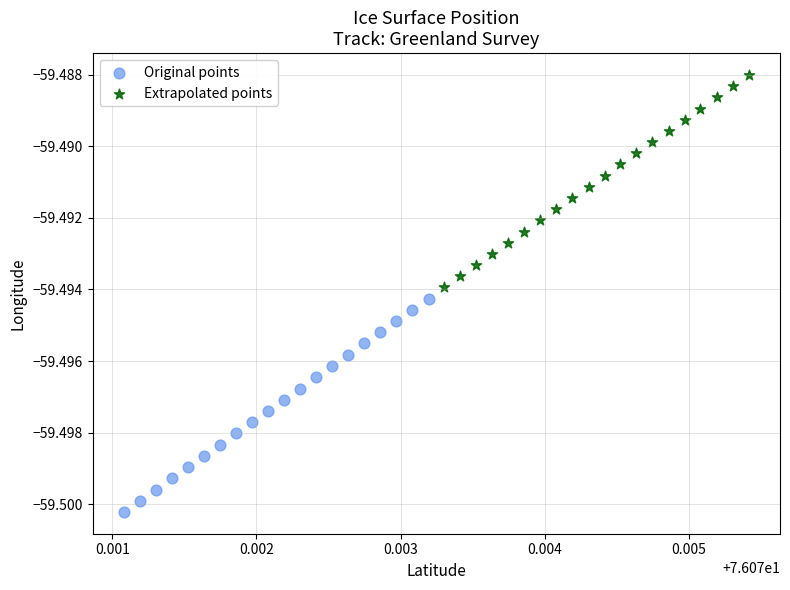

Which series contains the highest Y value?

Extrapolated points